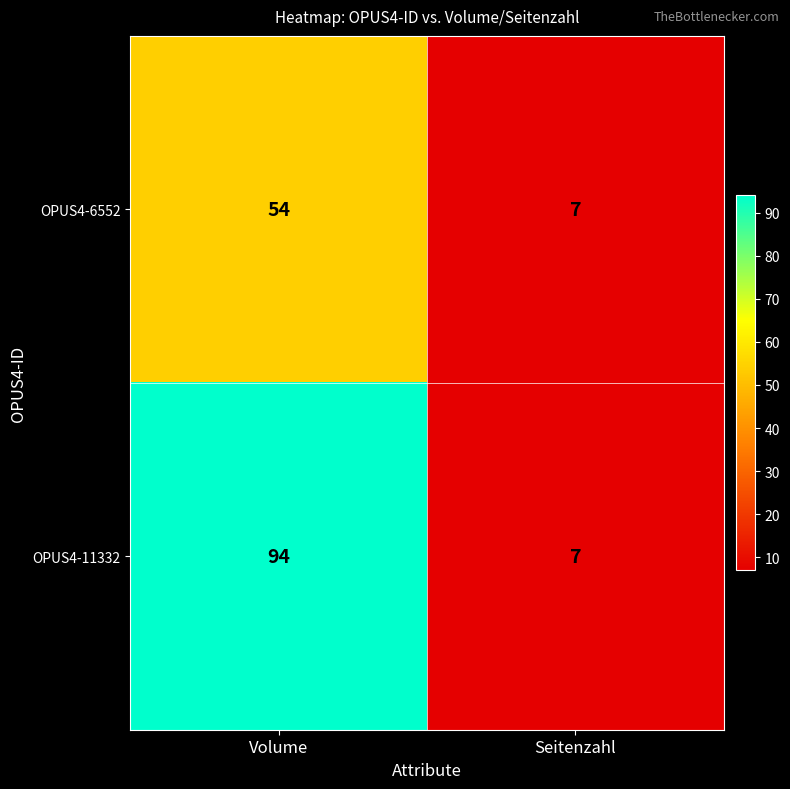

What is the greatest value displayed?

94